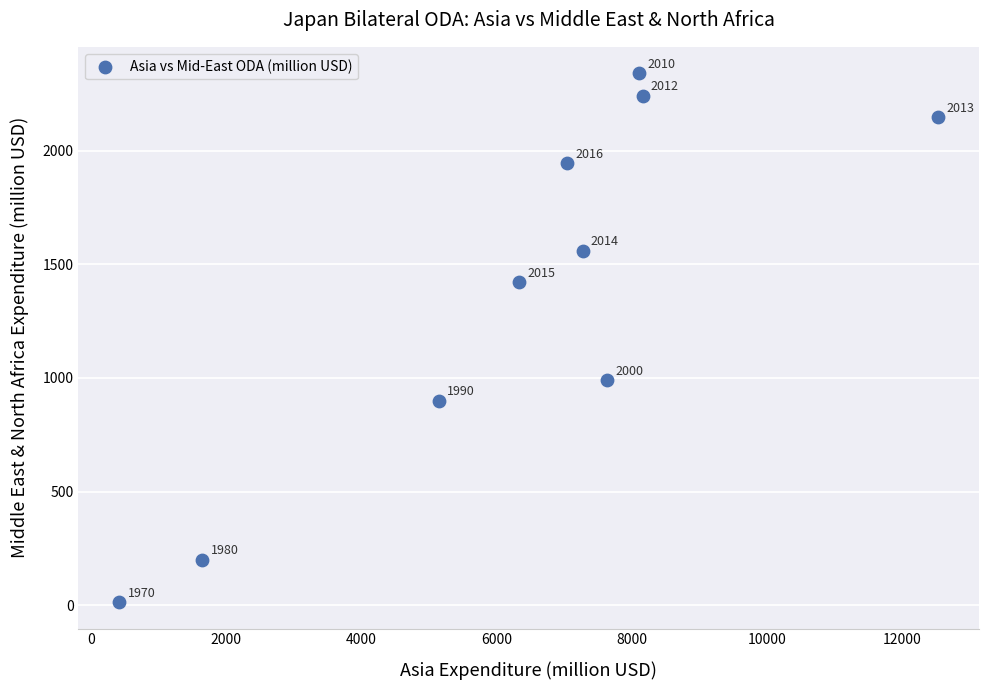

What Y value in the scatter plot is closest to 1176?

990.1